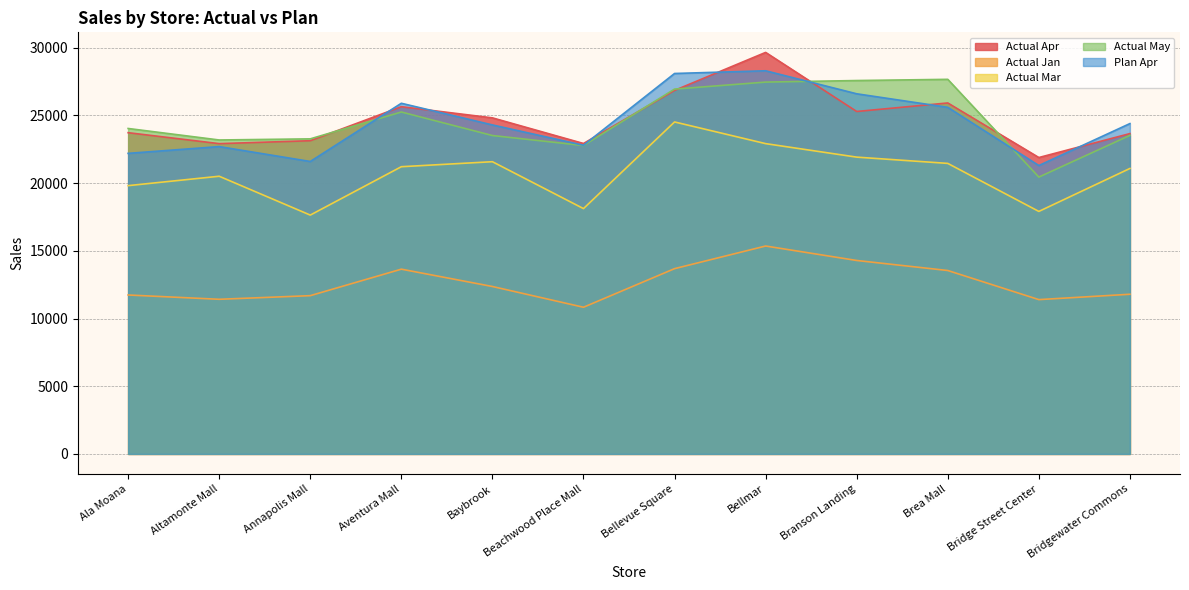

Is it true that Actual Mar equals 21584 at Baybrook?

True